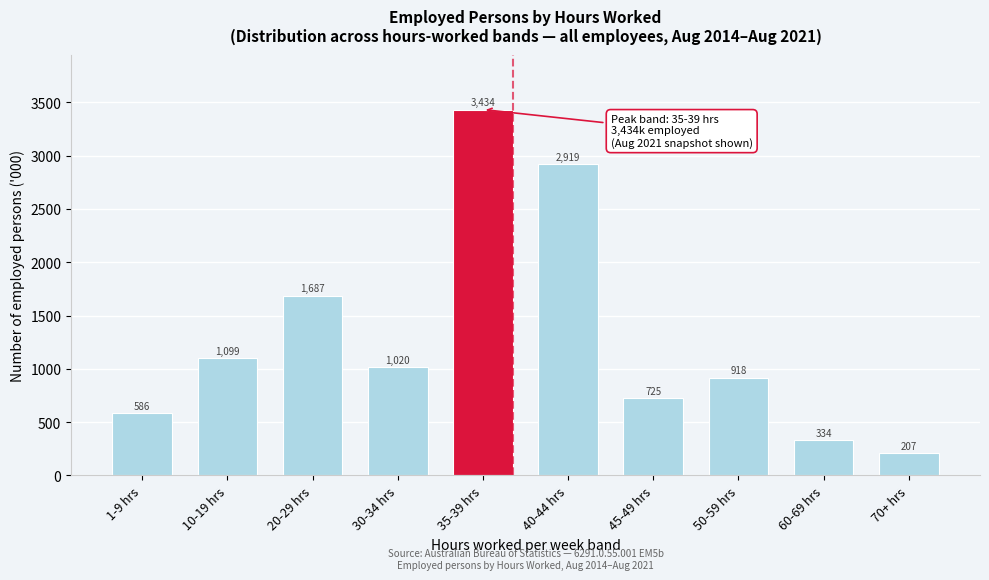

Which has a higher value, 50-59 hrs or 1-9 hrs?

50-59 hrs